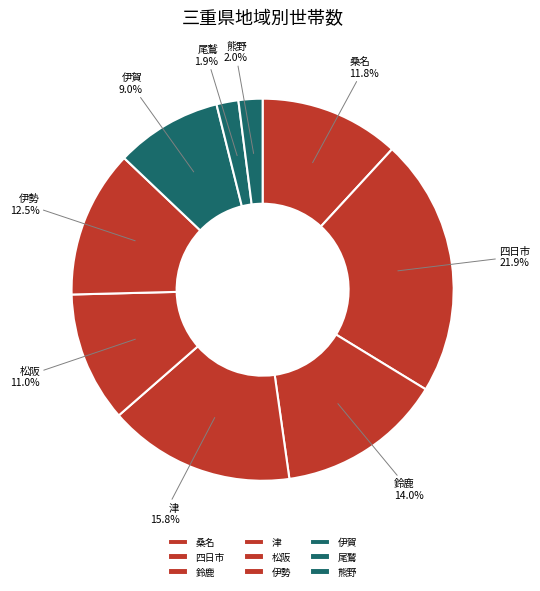

Which category has the biggest portion of the pie?

四日市